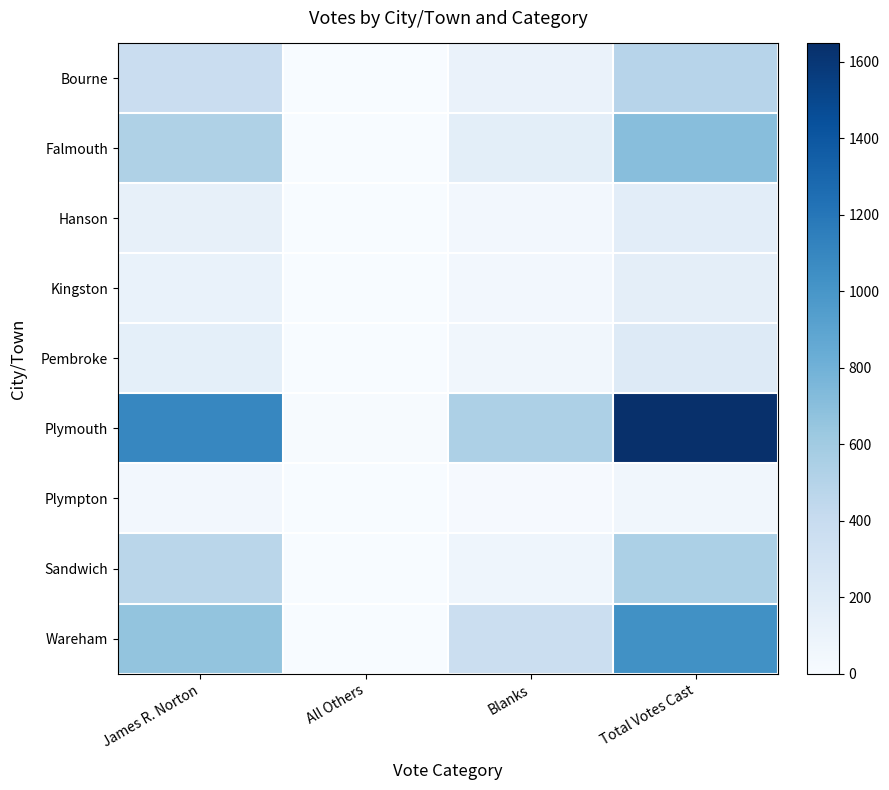

Which label corresponds to the largest value in the chart?

Total Votes Cast